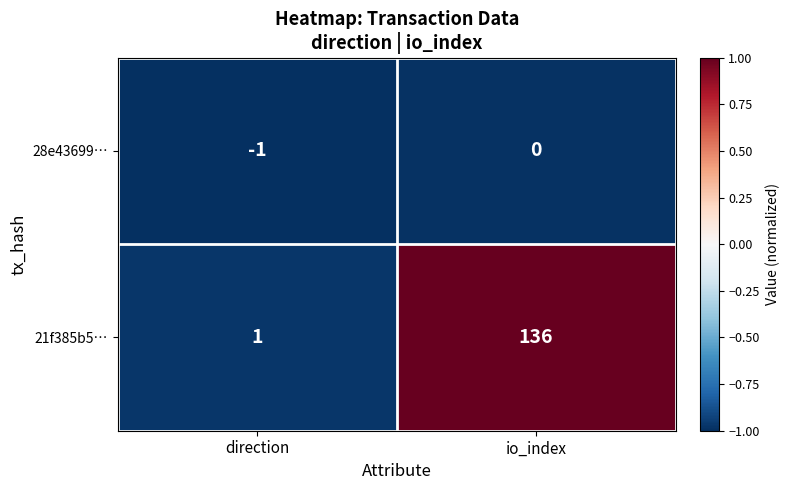

Is the value of 28e43699… at direction greater than the value of 21f385b5… at io_index?

No